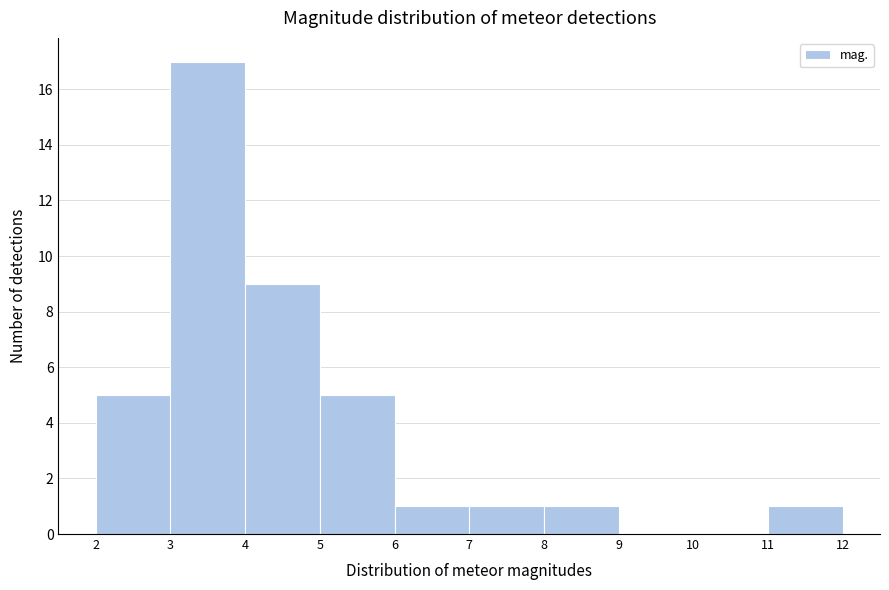

Reading left to right, list every bar in this chart as the range it spans on the x-axis followed by its height. The values are not printed on the chart, so give them approximately, as read against the axis.

2 to 3: 5
3 to 4: 17
4 to 5: 9
5 to 6: 5
6 to 7: 1
7 to 8: 1
8 to 9: 1
9 to 10: 0
10 to 11: 0
11 to 12: 1